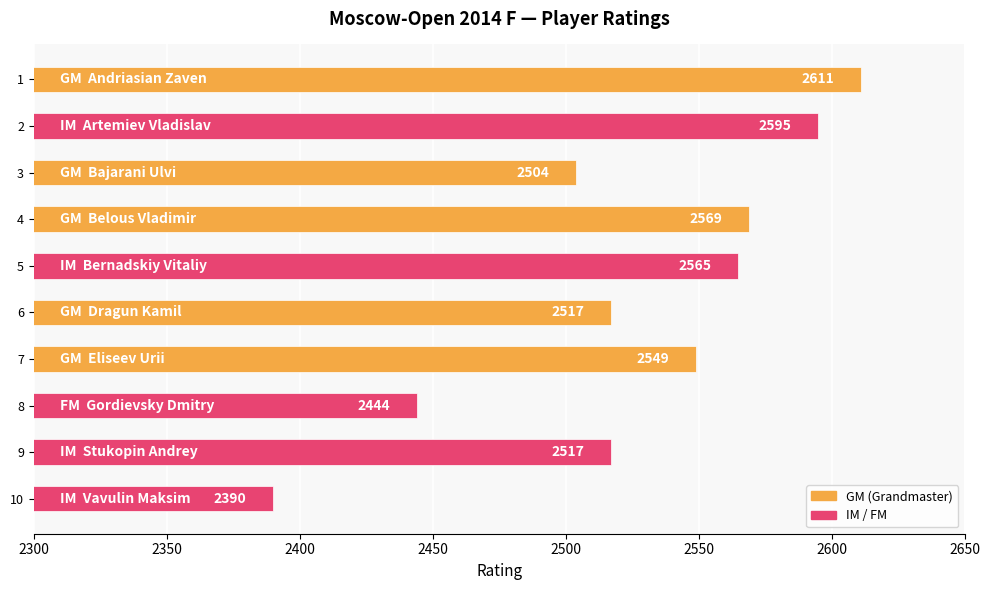

At which category does the chart reach its minimum across all series?

10